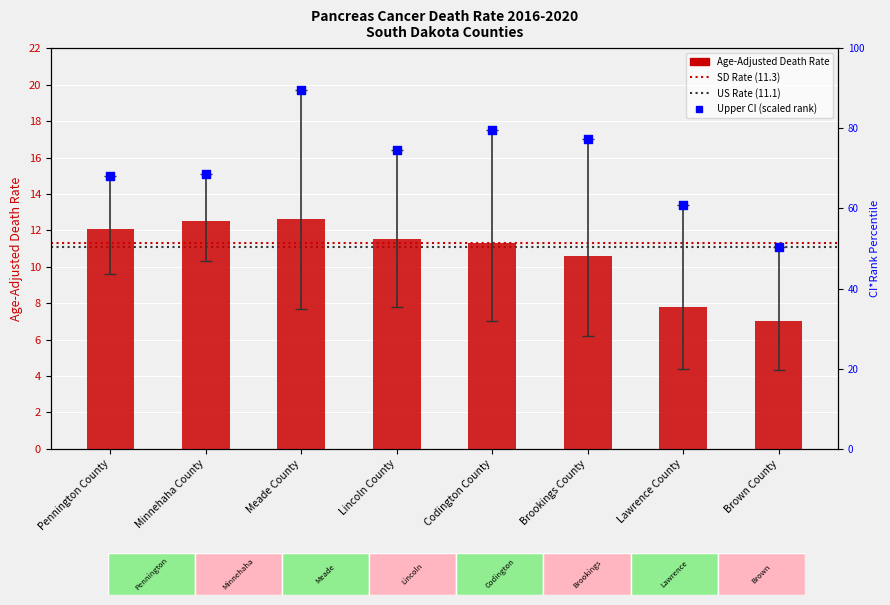

Which series contains the highest Y value?

Upper CI